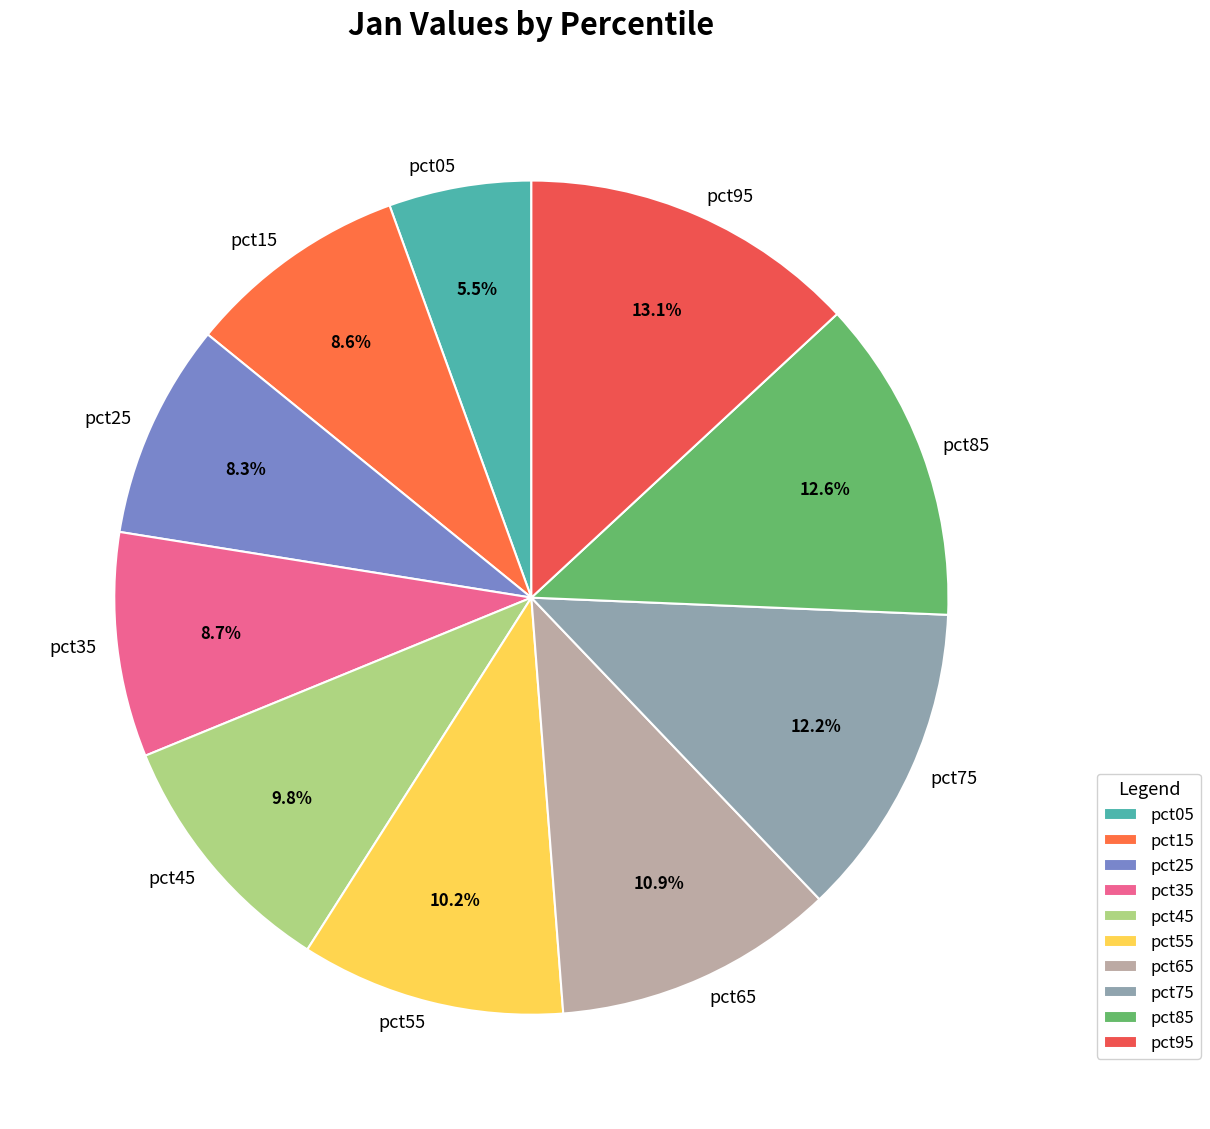

To the nearest percent, what is the combined percentage of pct25 and pct85?

21%